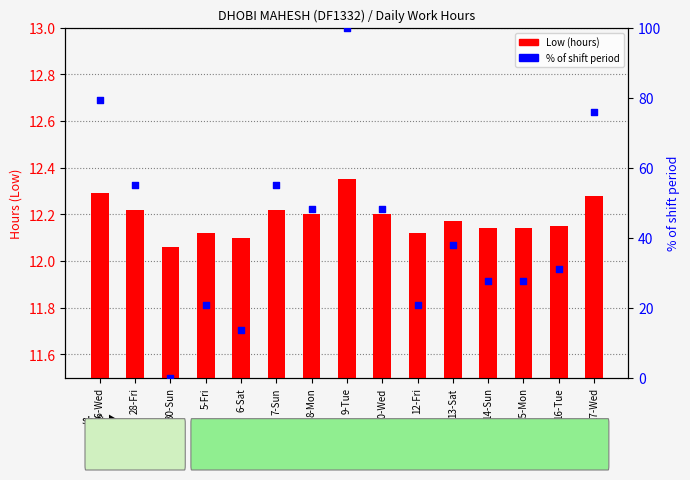

Which series has the largest total across all categories?

% of shift period